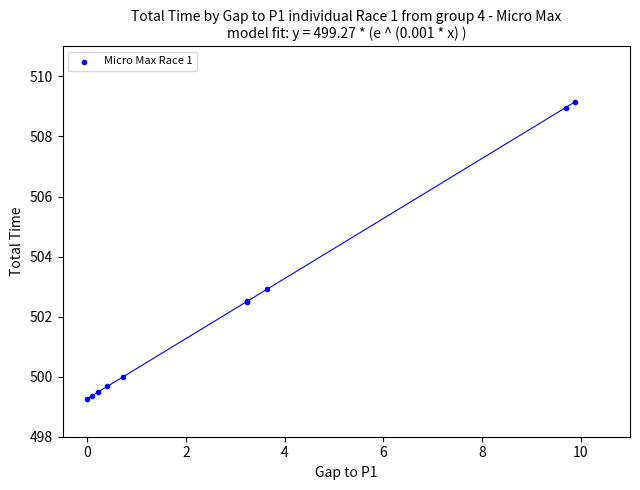

What Y value in the scatter plot is closest to 504?

502.9